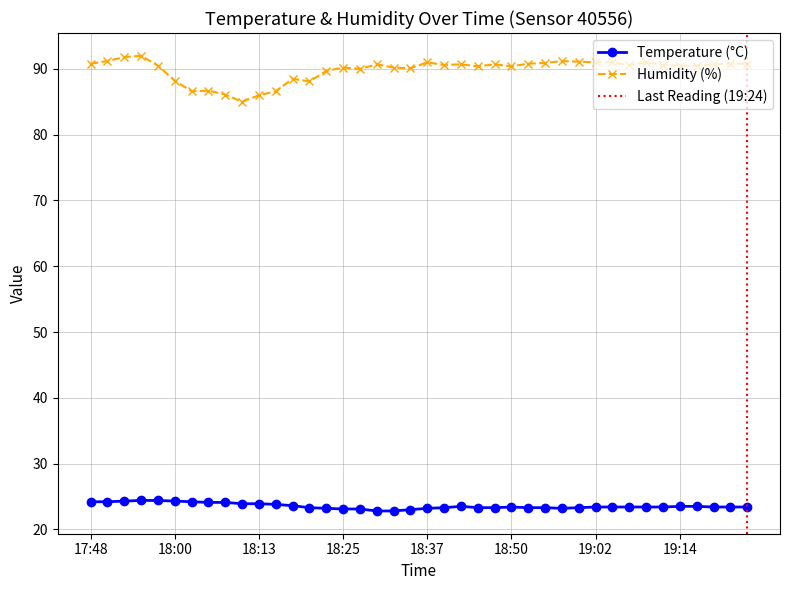

Is the value of humidity at 18:57 greater than the value of temperature at 18:52?

Yes